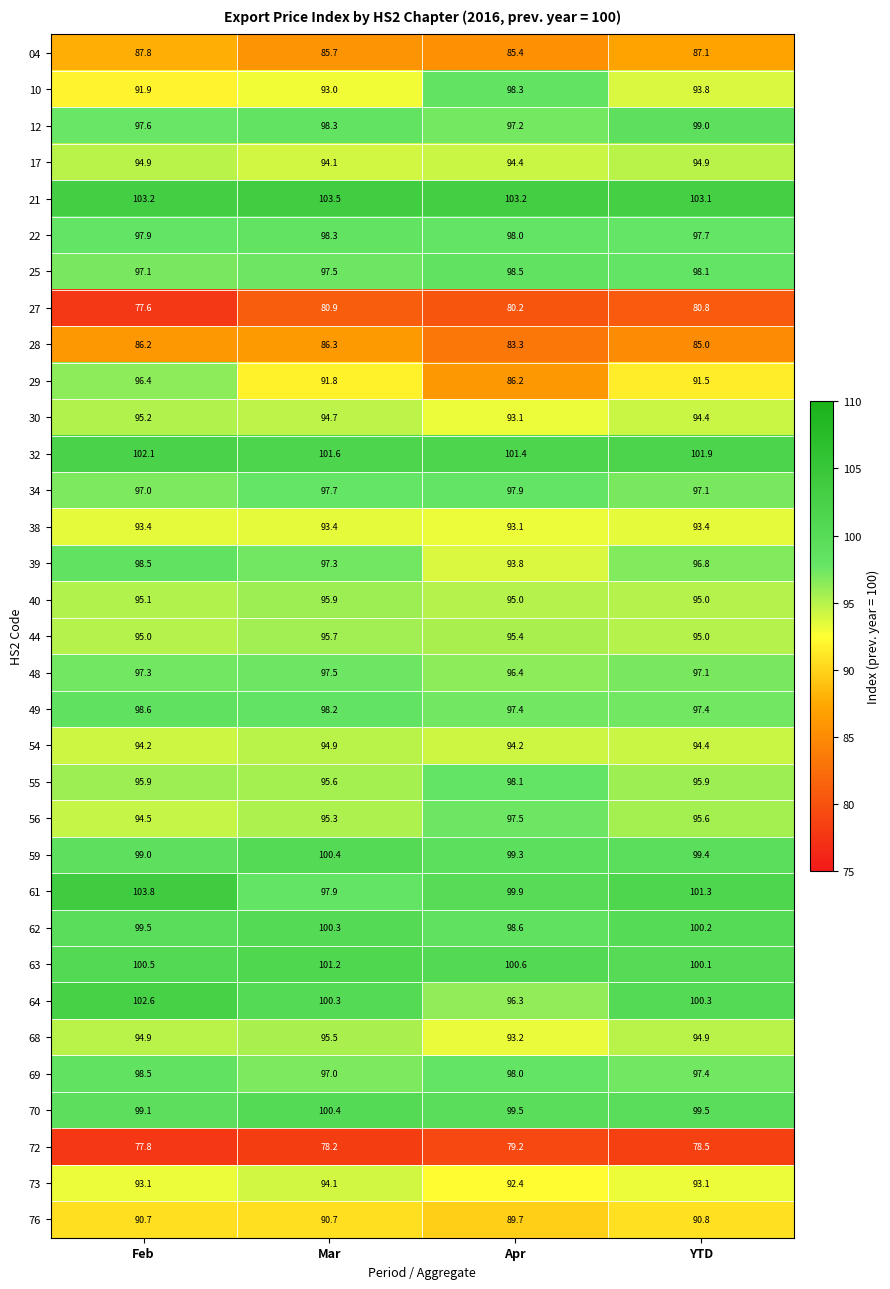

Rank the categories by 25 value from highest to lowest.

Apr, YTD, Mar, Feb